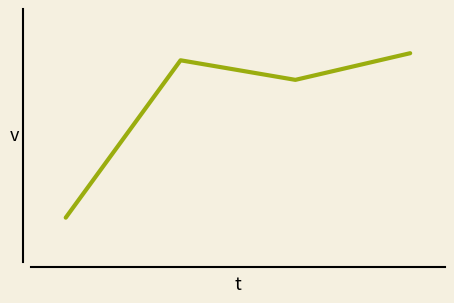

What is the maximum value shown in the chart?

27.6